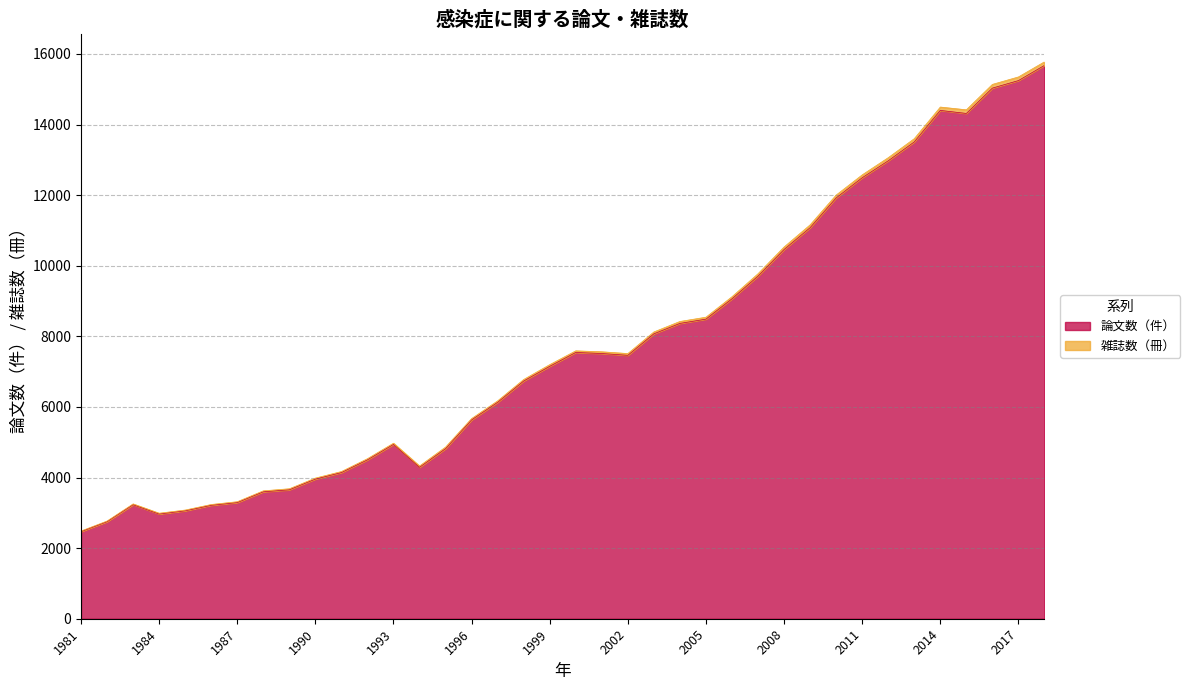

The value of 雑誌数（冊） at 1983 is 1176. True or false?

False